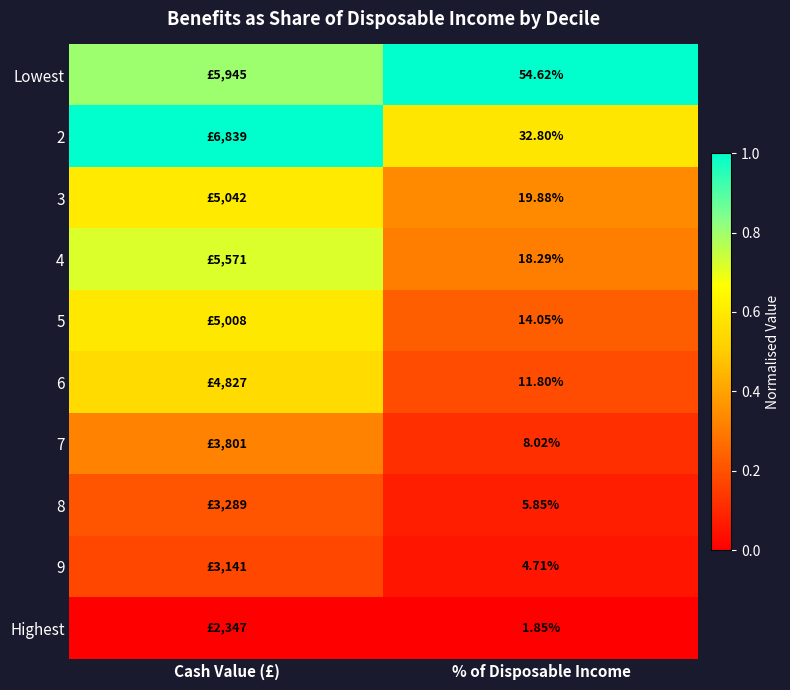

The value of 4 at Cash Value (£) is 0.5. True or false?

False